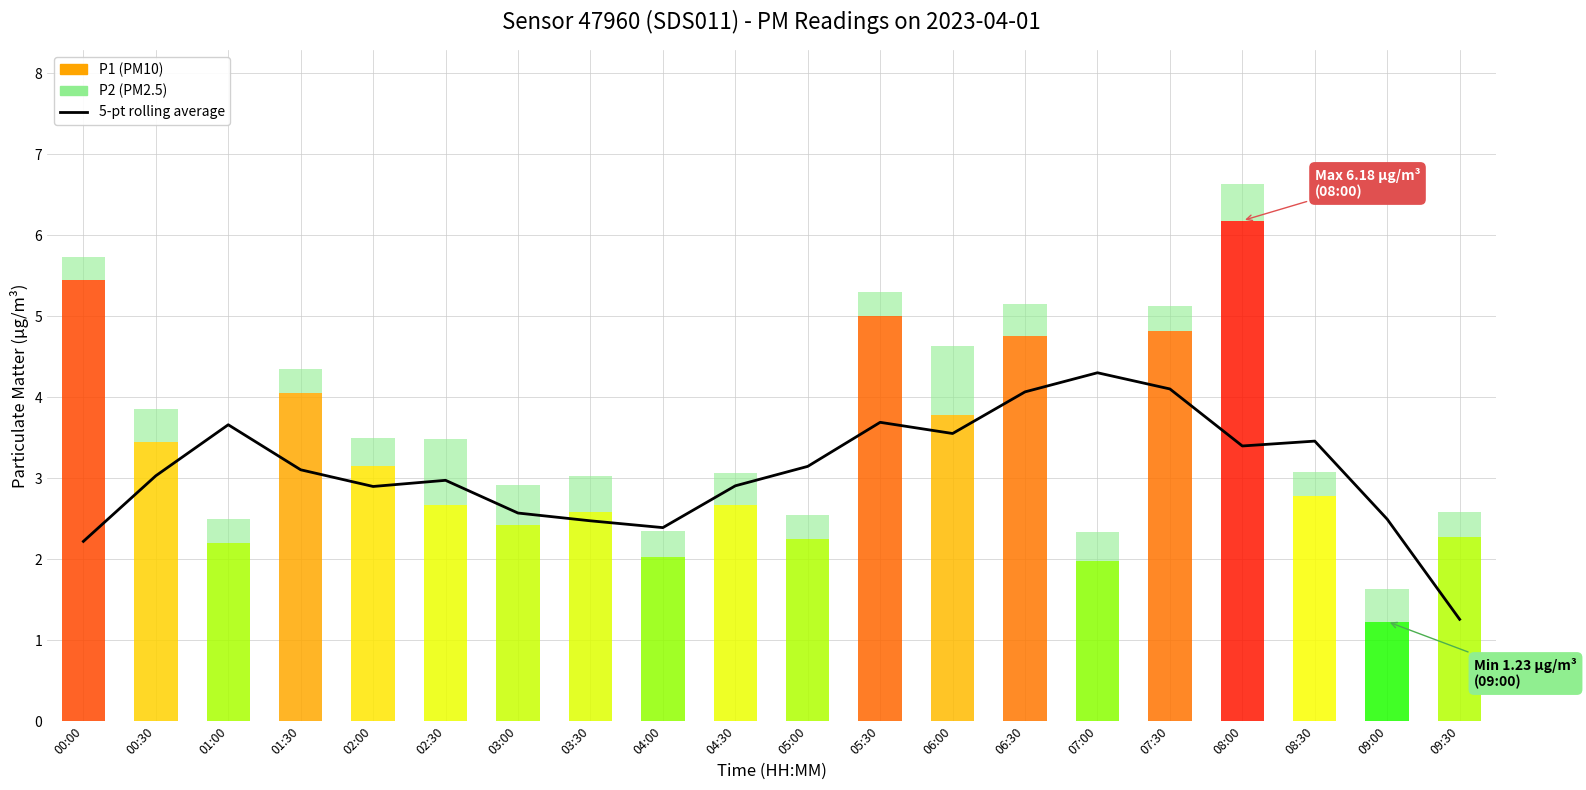

Is it true that the value at 03:30 is 0.9?

False